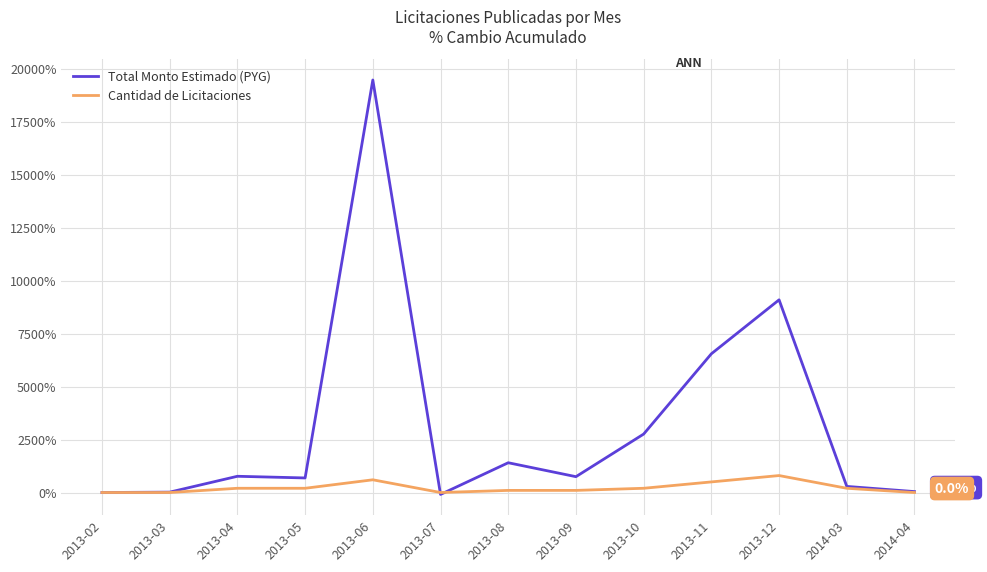

Which series has the largest total across all categories?

Total Monto Estimado (PYG)